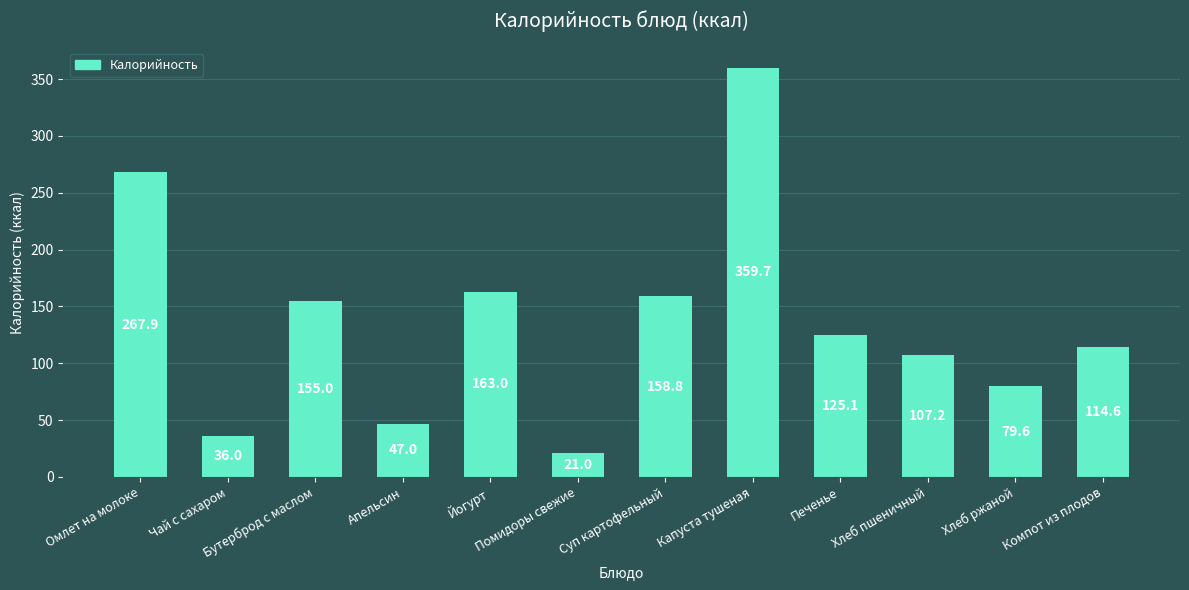

Which label corresponds to the largest value in the chart?

Капуста тушеная